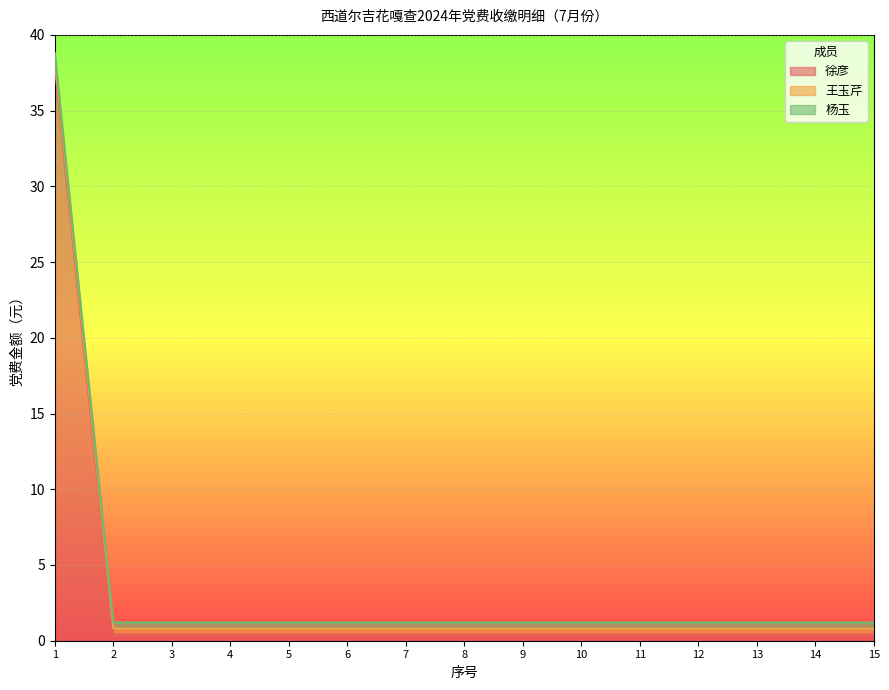

What is the value of the 王玉芹 point at the 11th from the left?

0.4